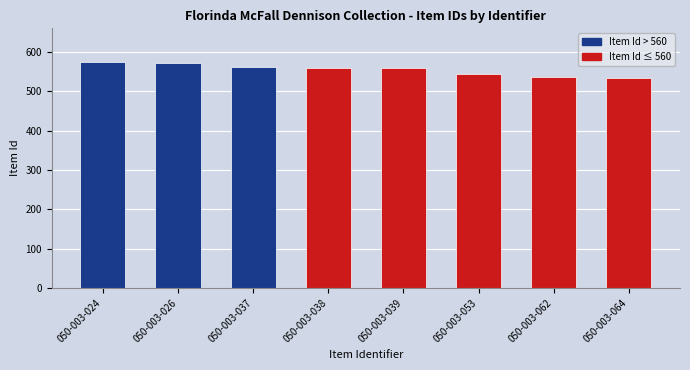

What is the value of the 6th bar from the left?

545